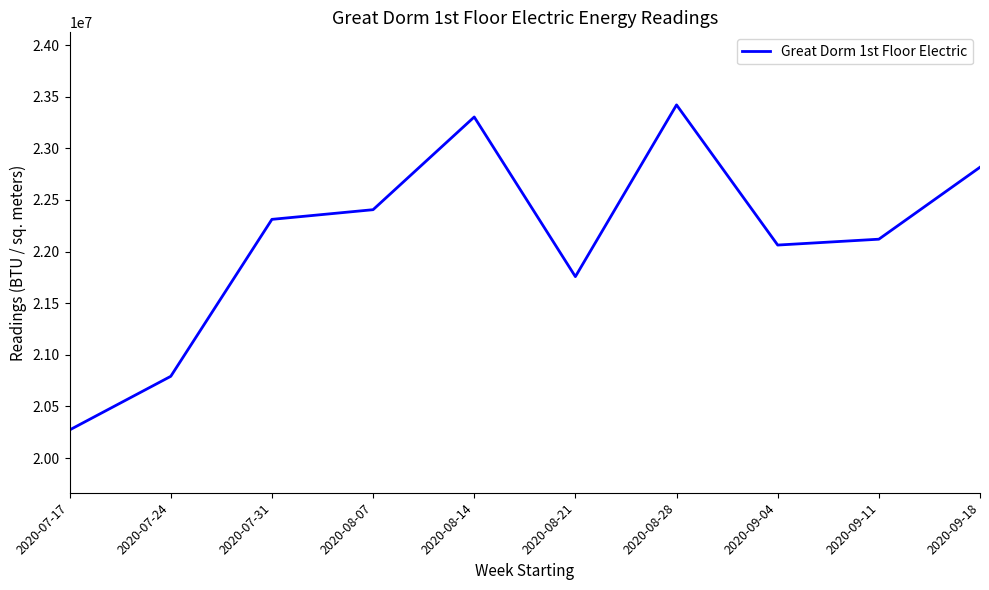

What is the sum of all values?

221259954.0